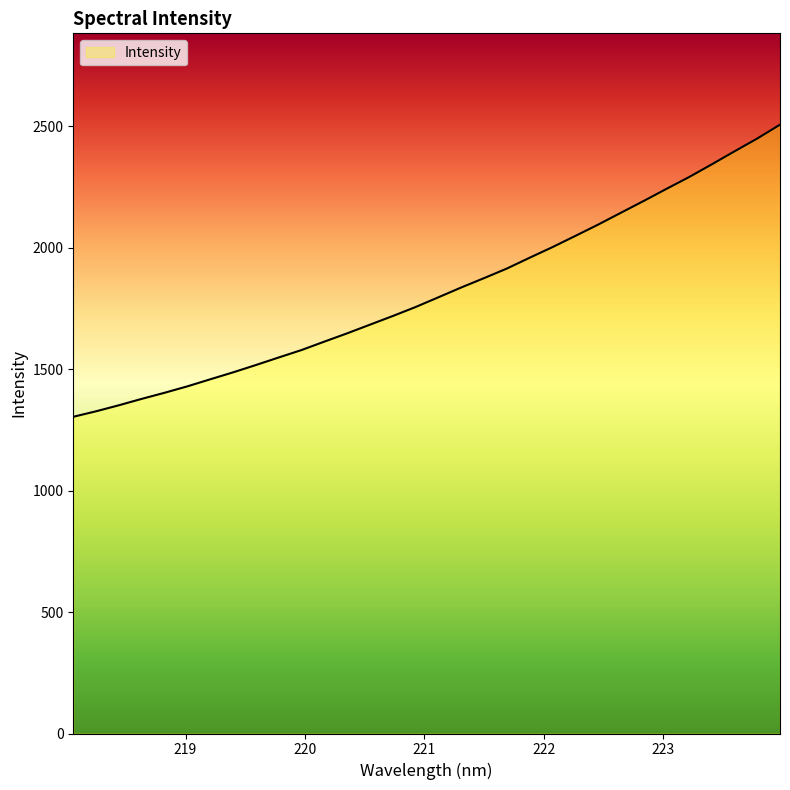

What is the greatest value displayed?

2506.1